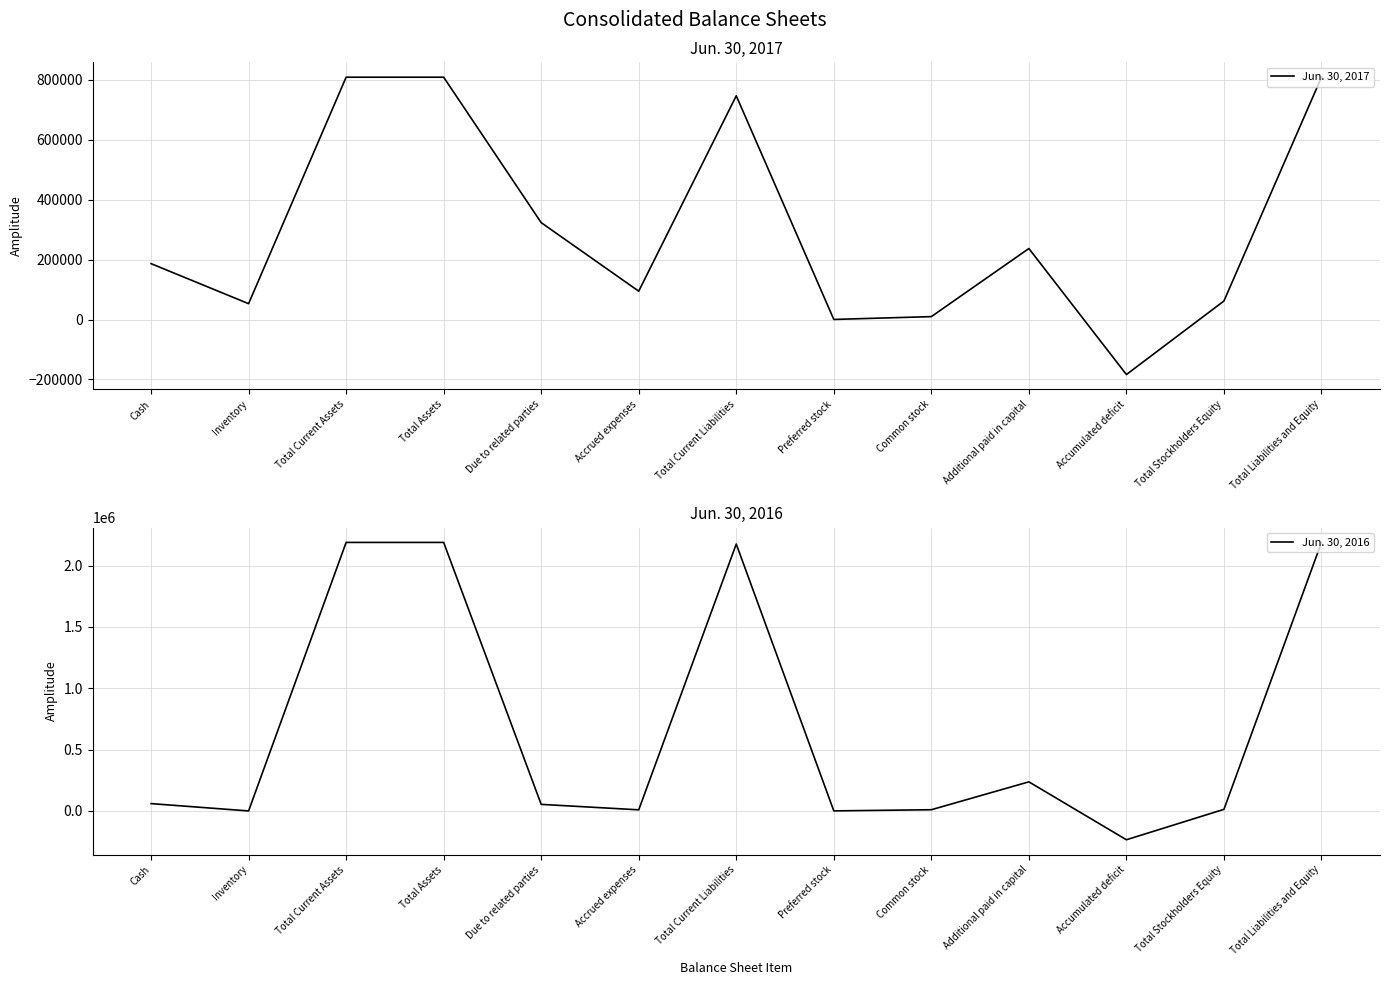

What is the smallest value displayed?

-234903